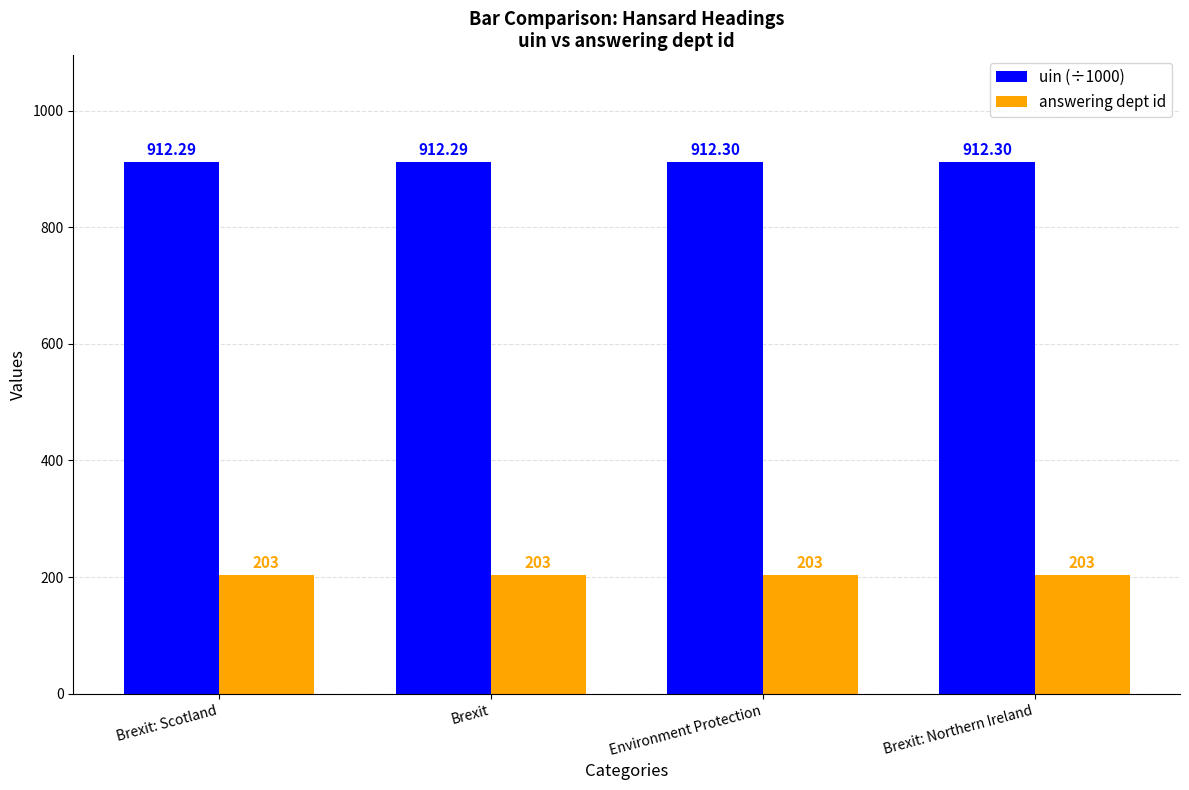

What are all the series names shown in the legend?

uin (÷1000), answering dept id